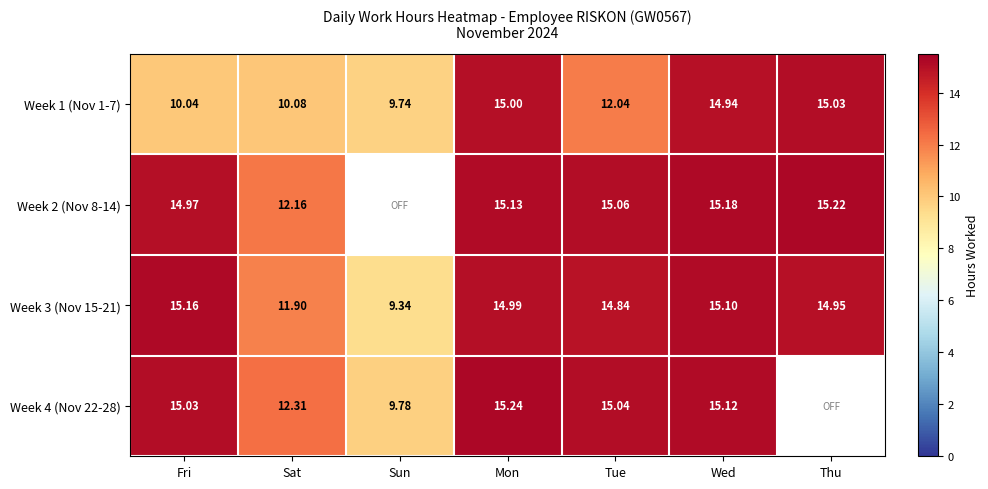

Read the Week 3 (Nov 15-21) value at Sun.

9.3